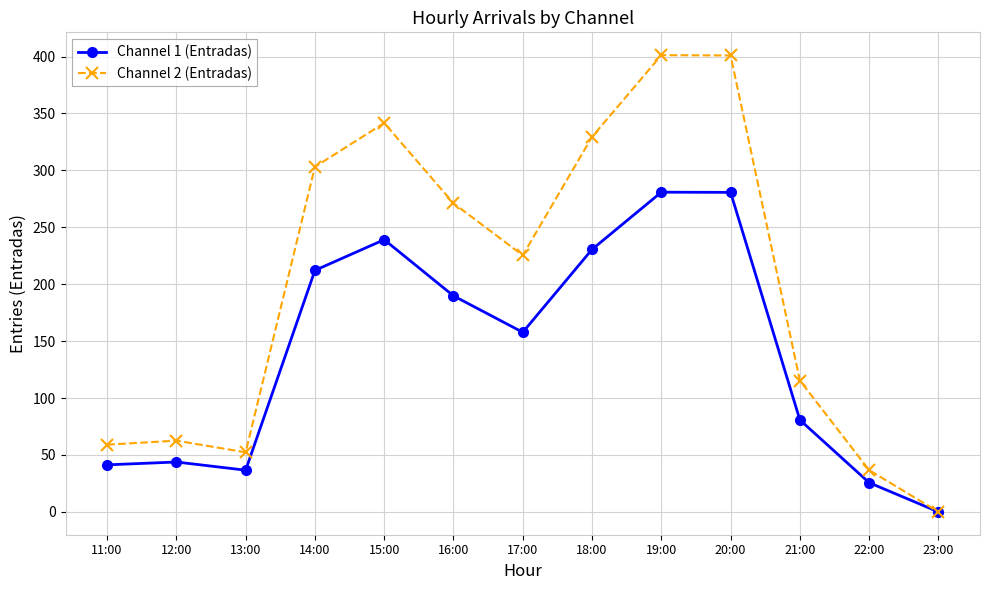

At which label is Channel 2 (Entradas) closest to 200?

17:00